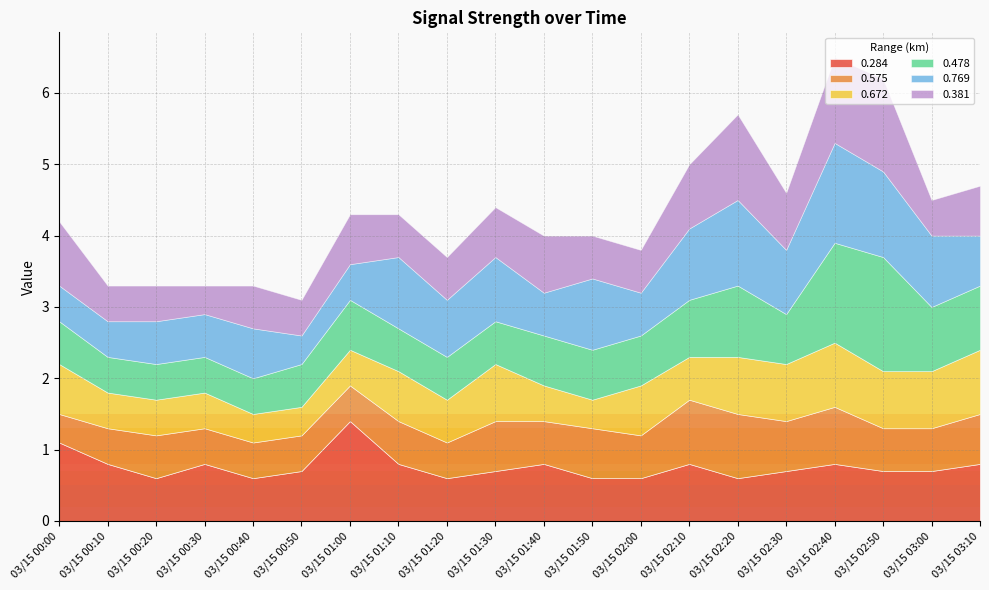

What is the difference between the second highest and second lowest values in the 0.672 series?

0.5